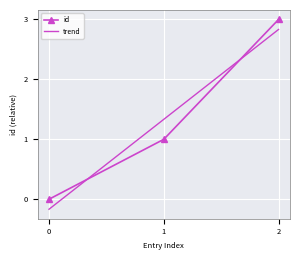

The id series shows 1 at 0. True or false?

False